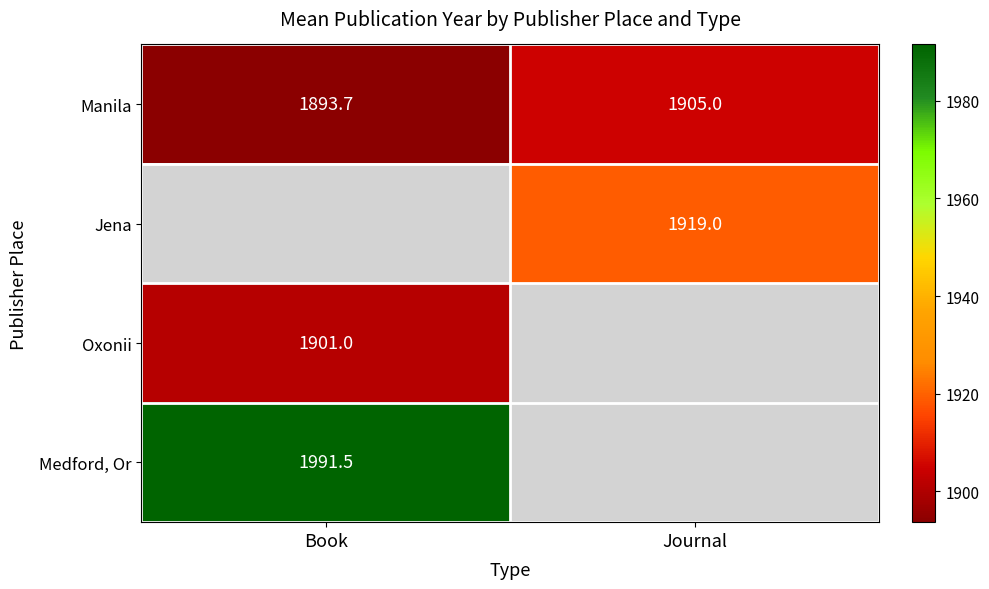

The value of Medford, Or at Book is 1991.5. True or false?

True